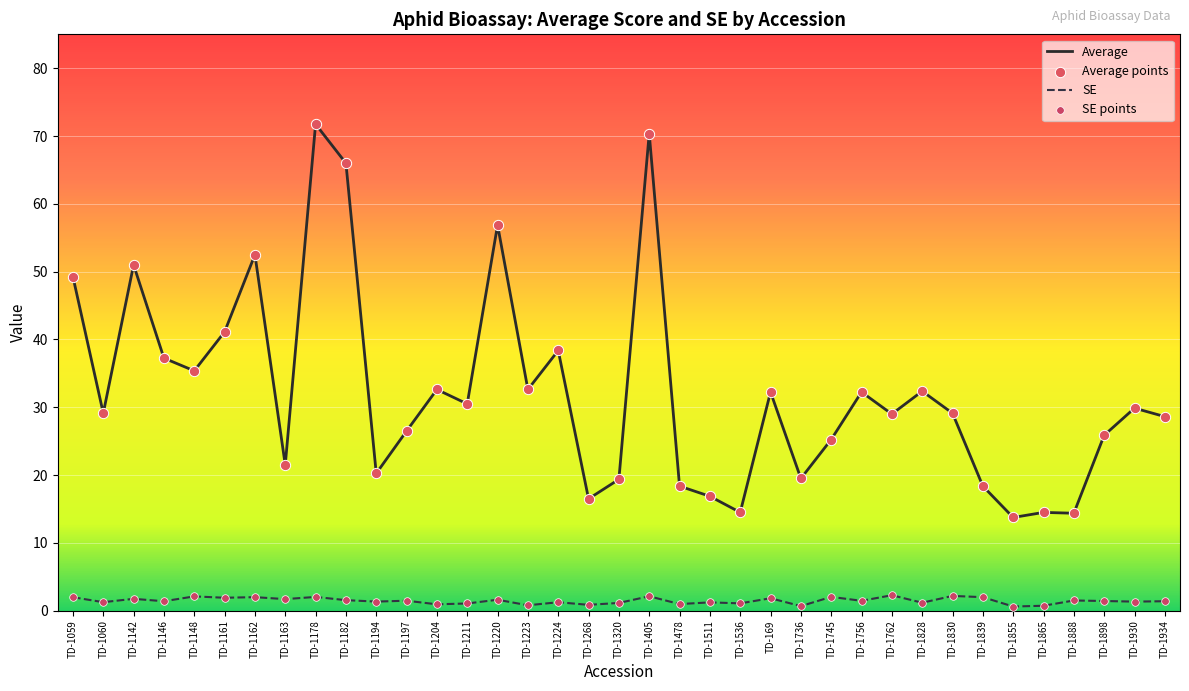

Which series has the largest total across all categories?

Average